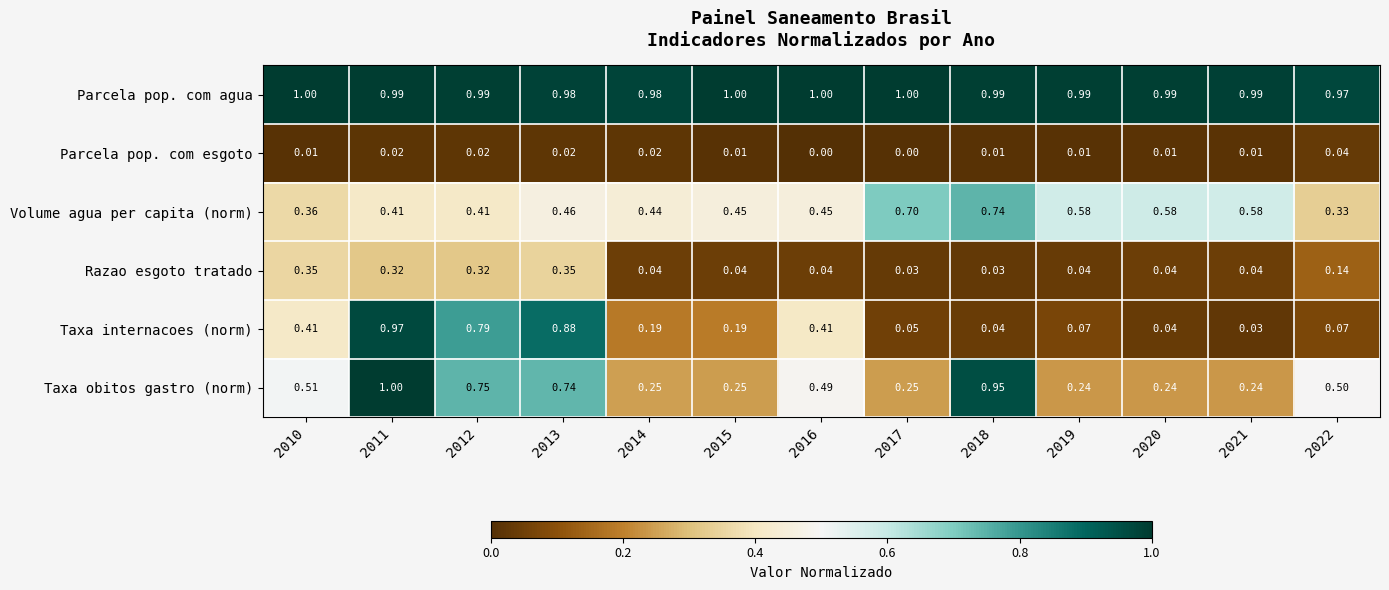

Rank the series at 2016 from lowest to highest value.

Parcela pop. com esgoto, Razao esgoto tratado, Taxa internacoes (norm), Volume agua per capita (norm), Taxa obitos gastro (norm), Parcela pop. com agua